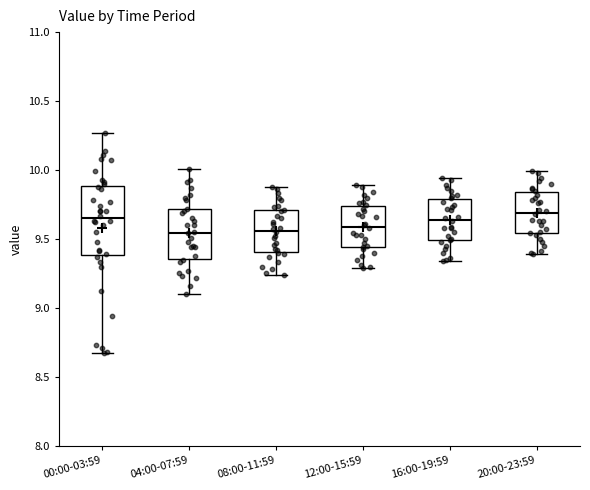

Comparing the boxes themselves (not the whiskers), which one is the tallest?

00:00-03:59